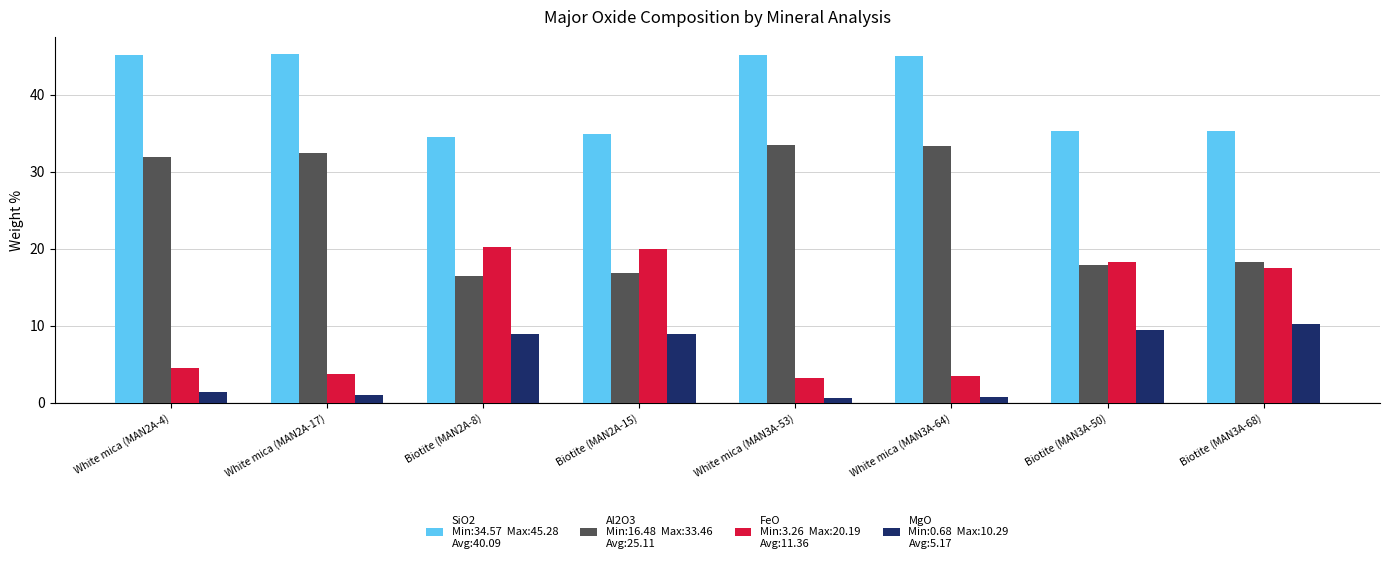

What is the total value across all series at Biotite (MAN3A-68)?

81.4